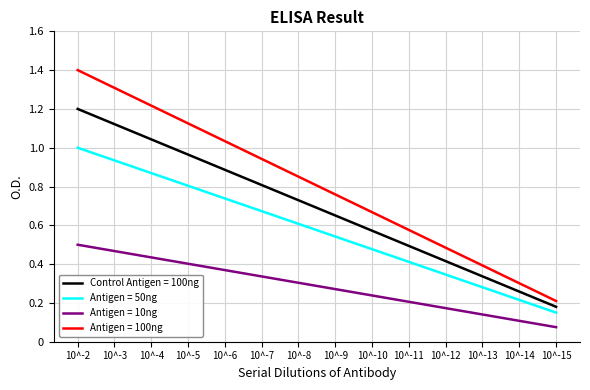

Which series changed the most between 10^-5 and 10^-10?

Antigen = 100ng